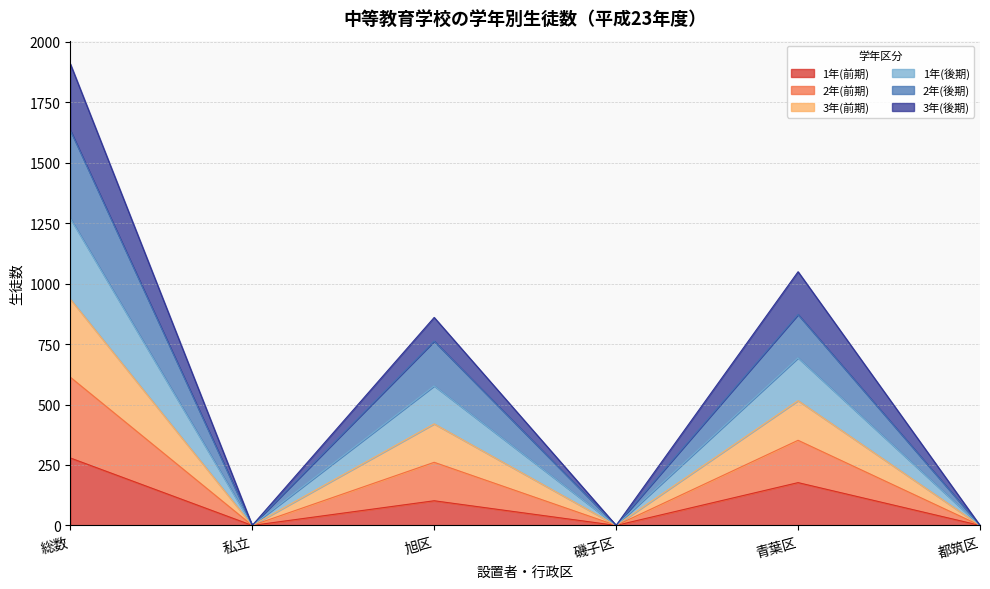

How many series are shown in this chart?

6